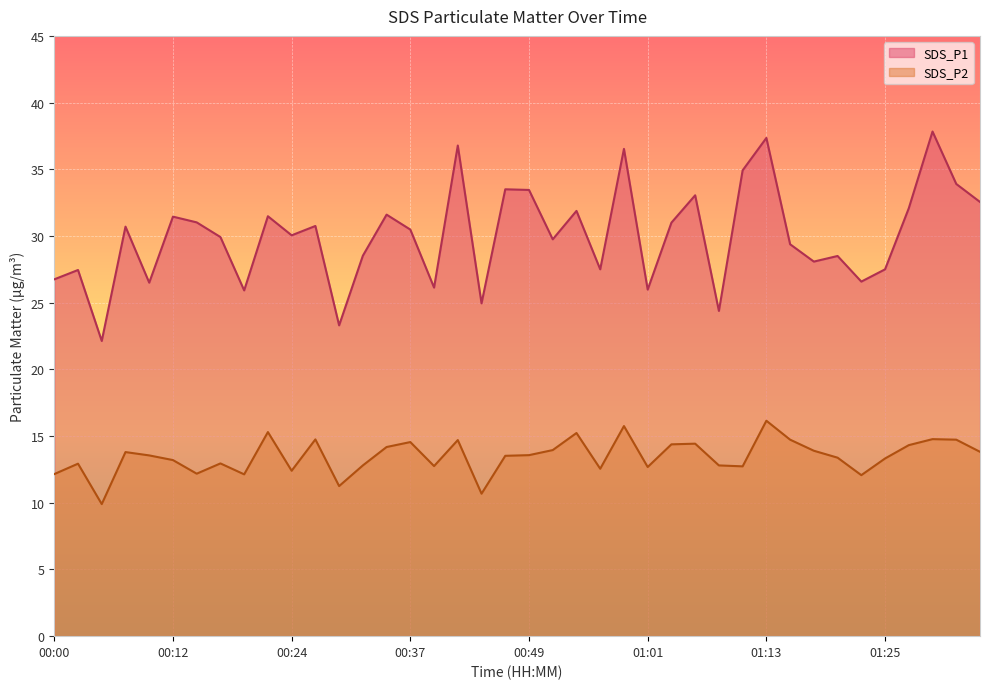

At which category does the chart reach its peak across all series?

01:30